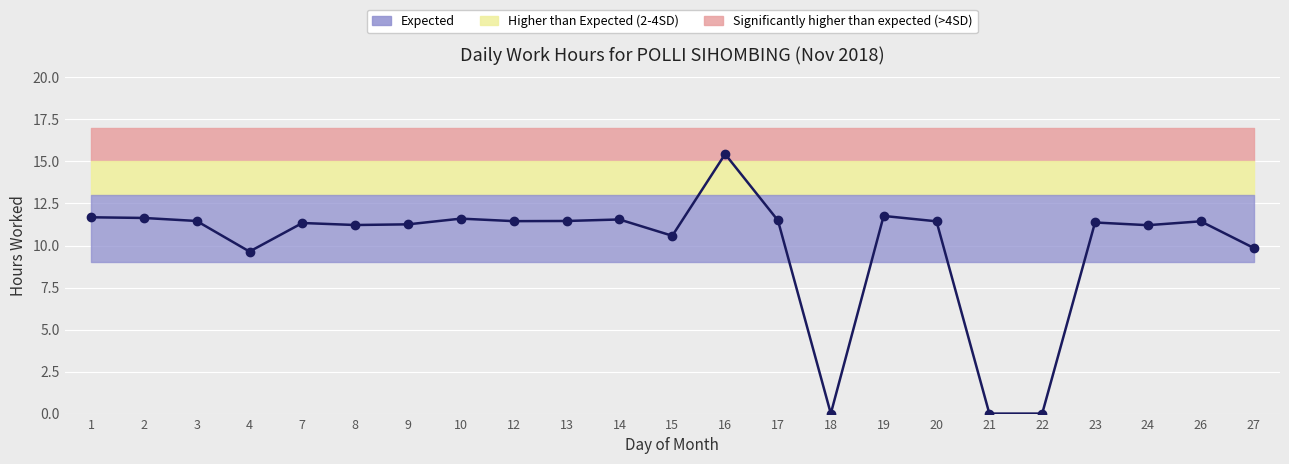

What is the difference between the values at 15 and 17?

0.9